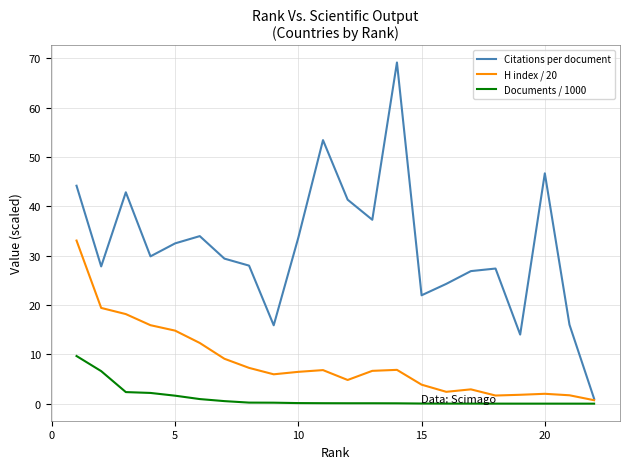

What is the greatest value displayed?

69.1